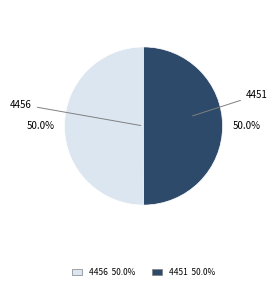

Combined, do 4456 and 4451 account for over 50%?

Yes